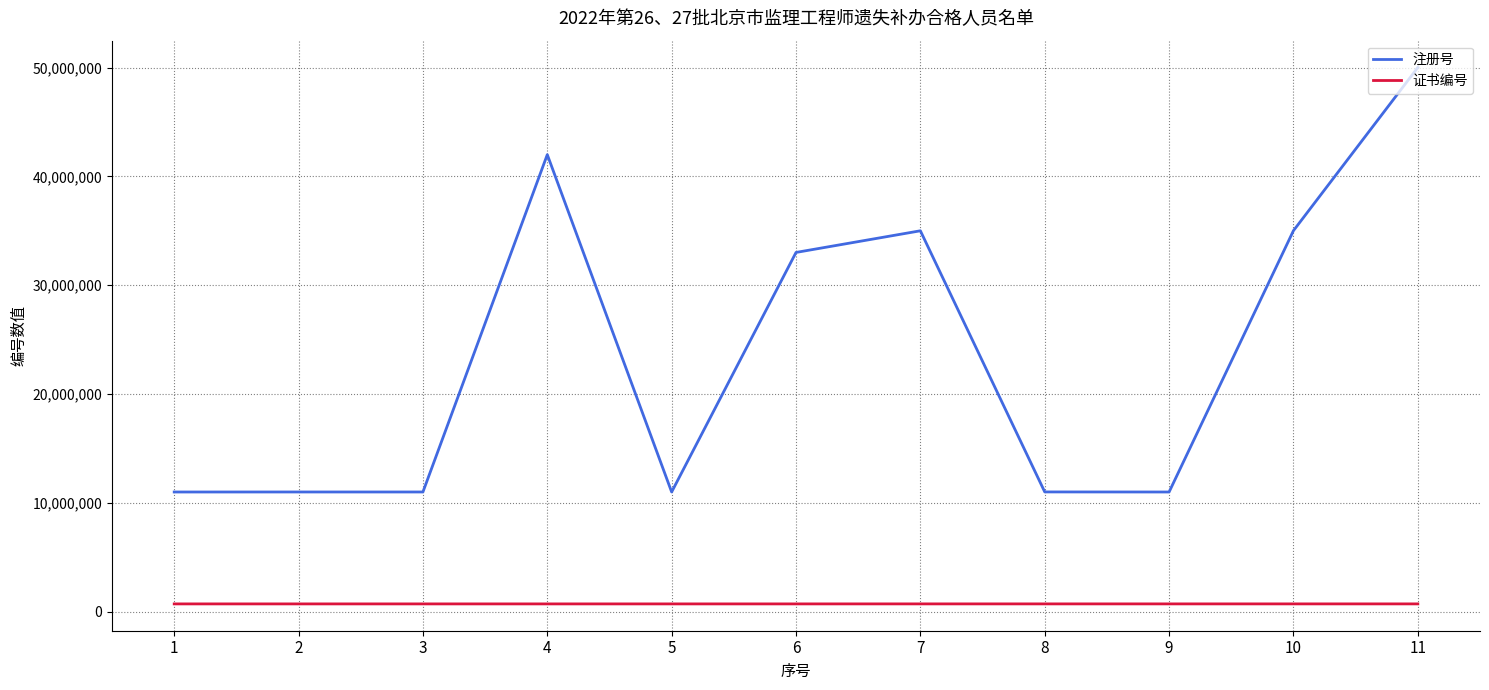

True or false: 证书编号 and 注册号 cross at least once.

False